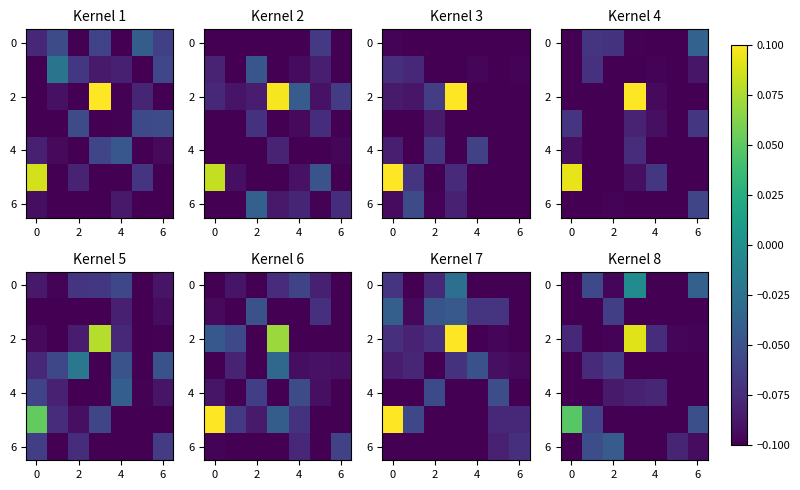

What is the approximate value of row_4 at 6?

-0.1